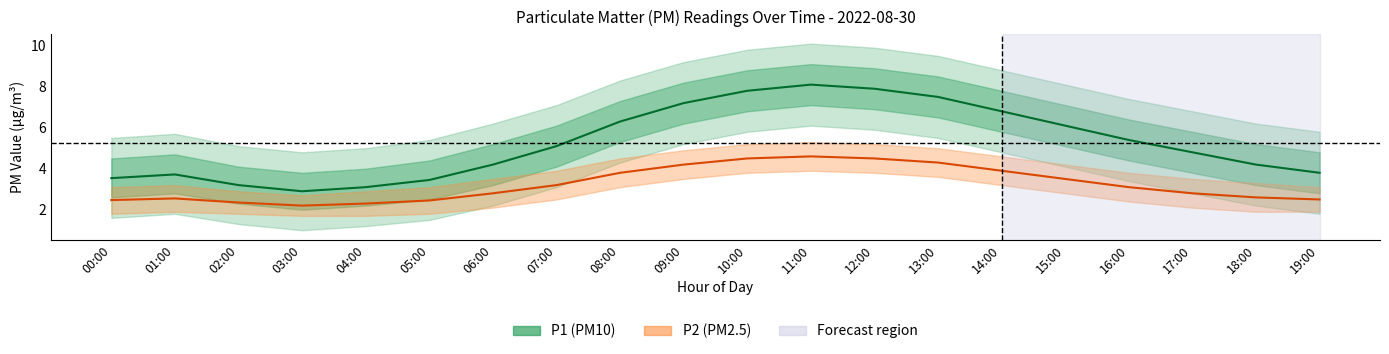

Where is the first local maximum for P1?

01:00